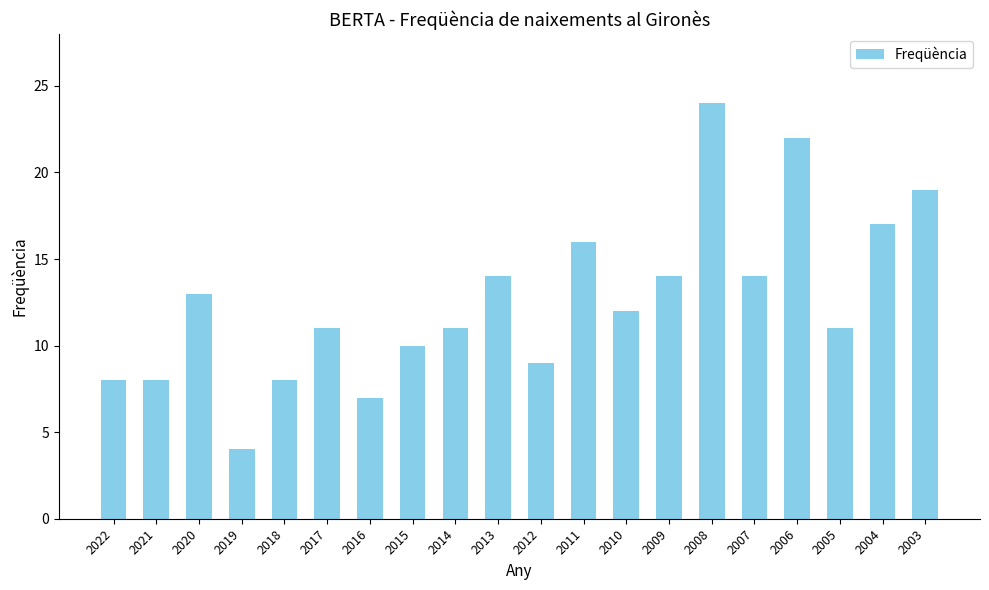

Which label corresponds to the largest value in the chart?

2008